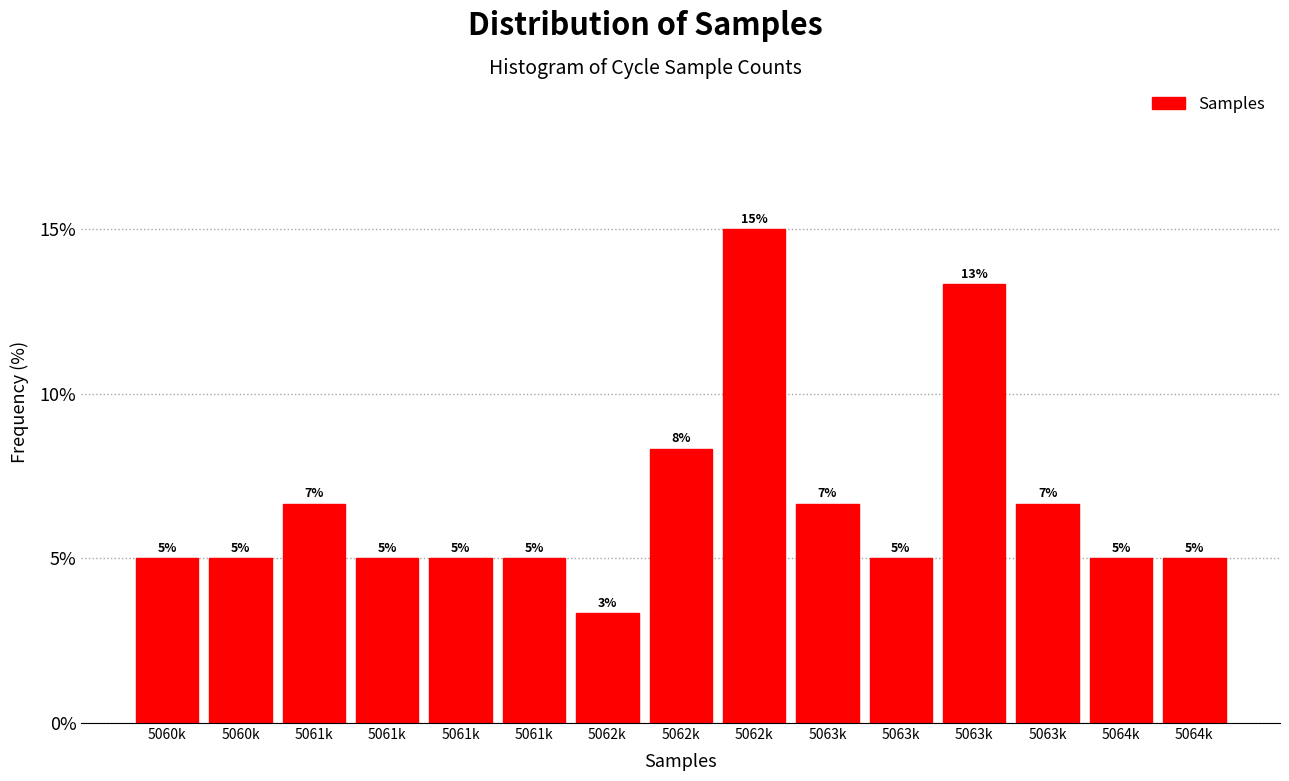

Count the number of categories in the chart.

15